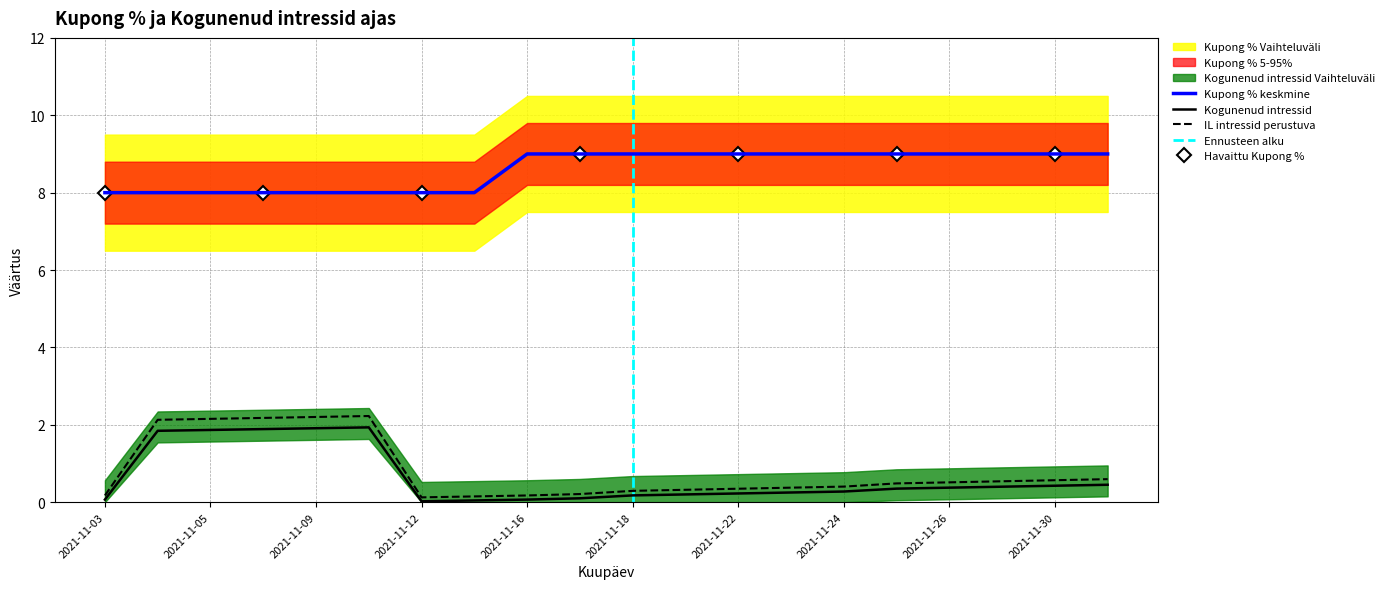

True or false: Kupong % has more than 0 points higher than both neighbors.

False